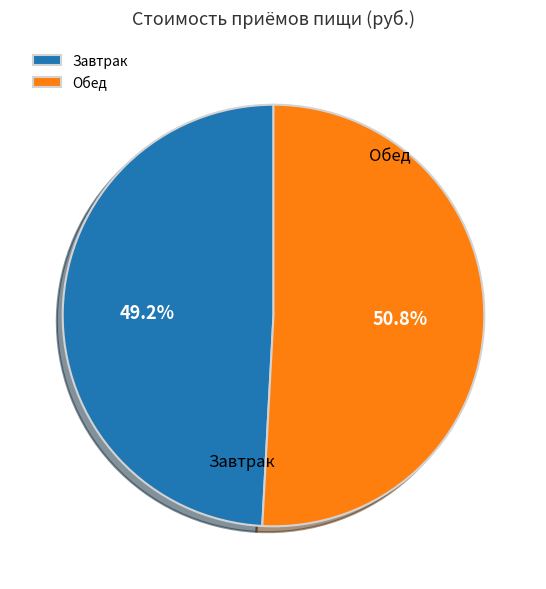

What is the largest slice in the pie chart?

Обед